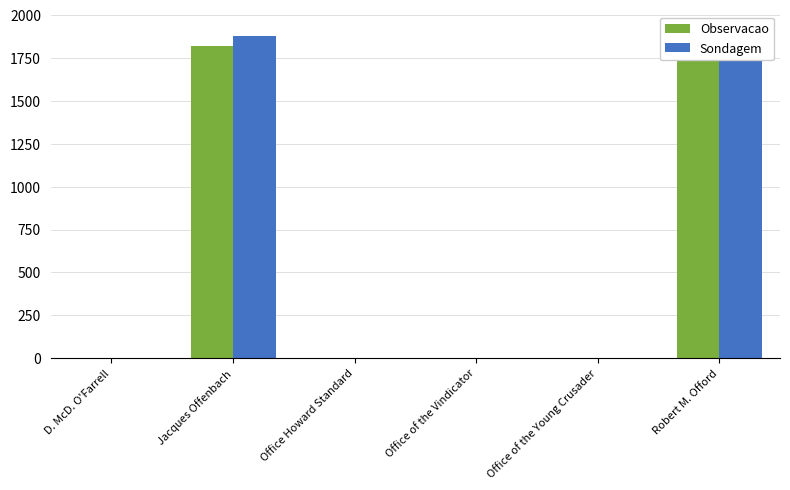

What is the maximum value for Observacao?

1846